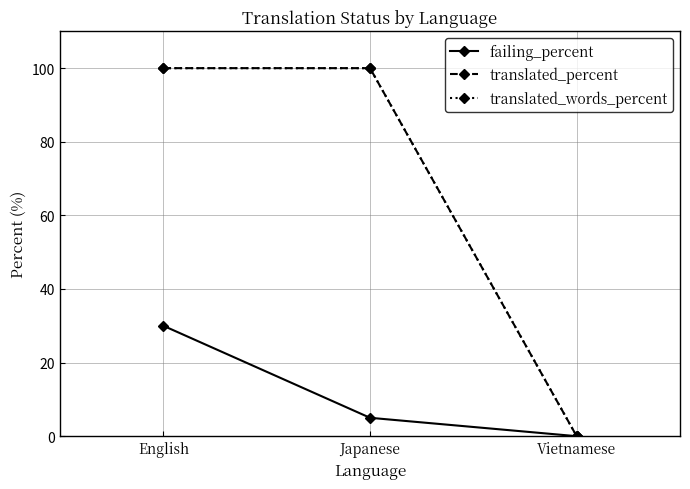

Does the chart have visible grid lines?

Yes